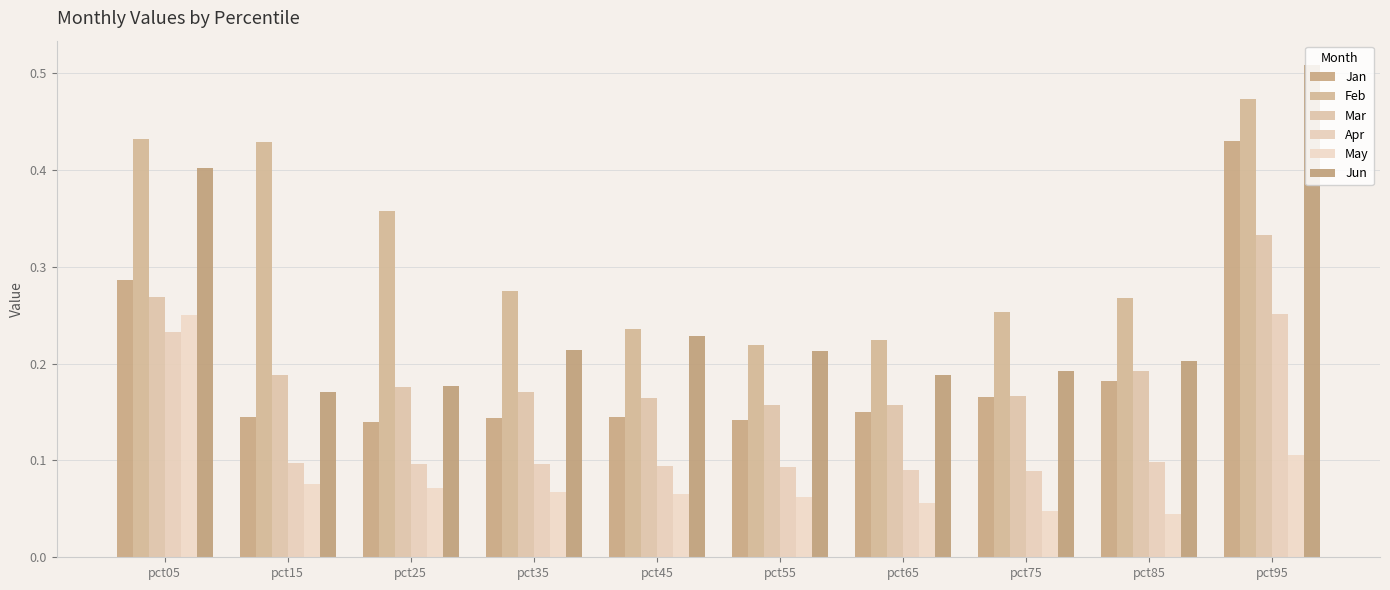

The Apr series shows 0.1 at pct05. True or false?

False